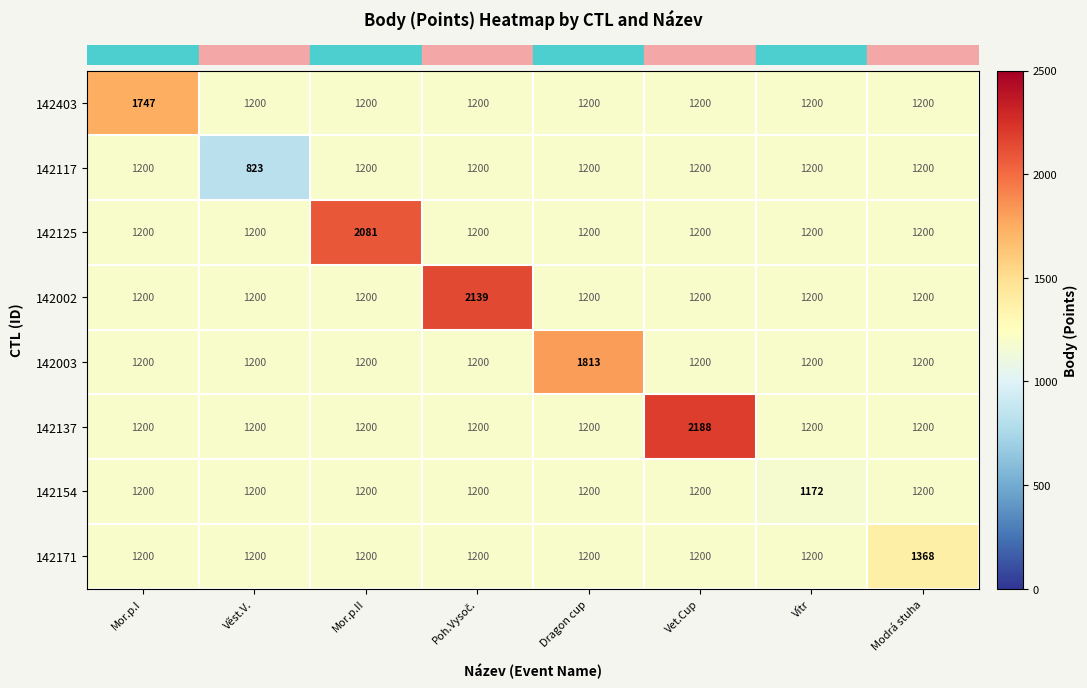

Which series has the largest total across all categories?

142137